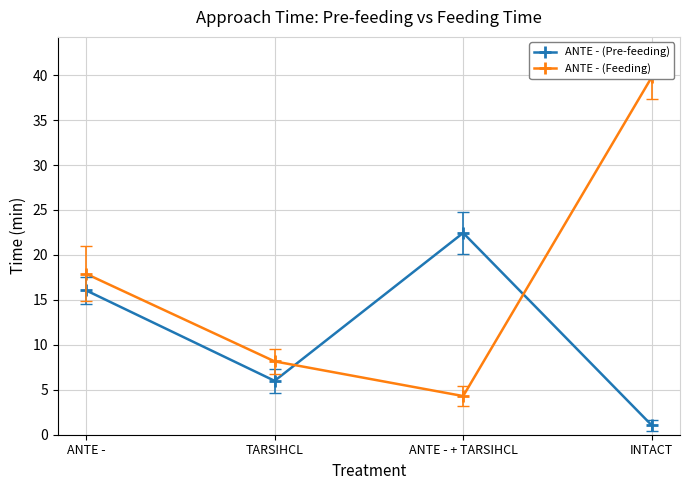

What are all the series names shown in the legend?

ANTE - (Pre-feeding), ANTE - (Feeding)